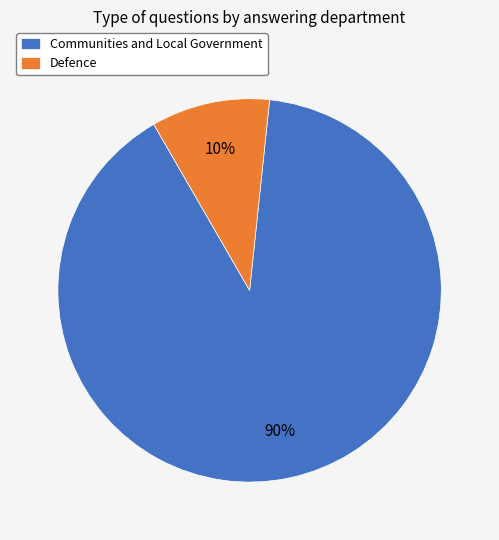

How many segments does this pie chart have?

2